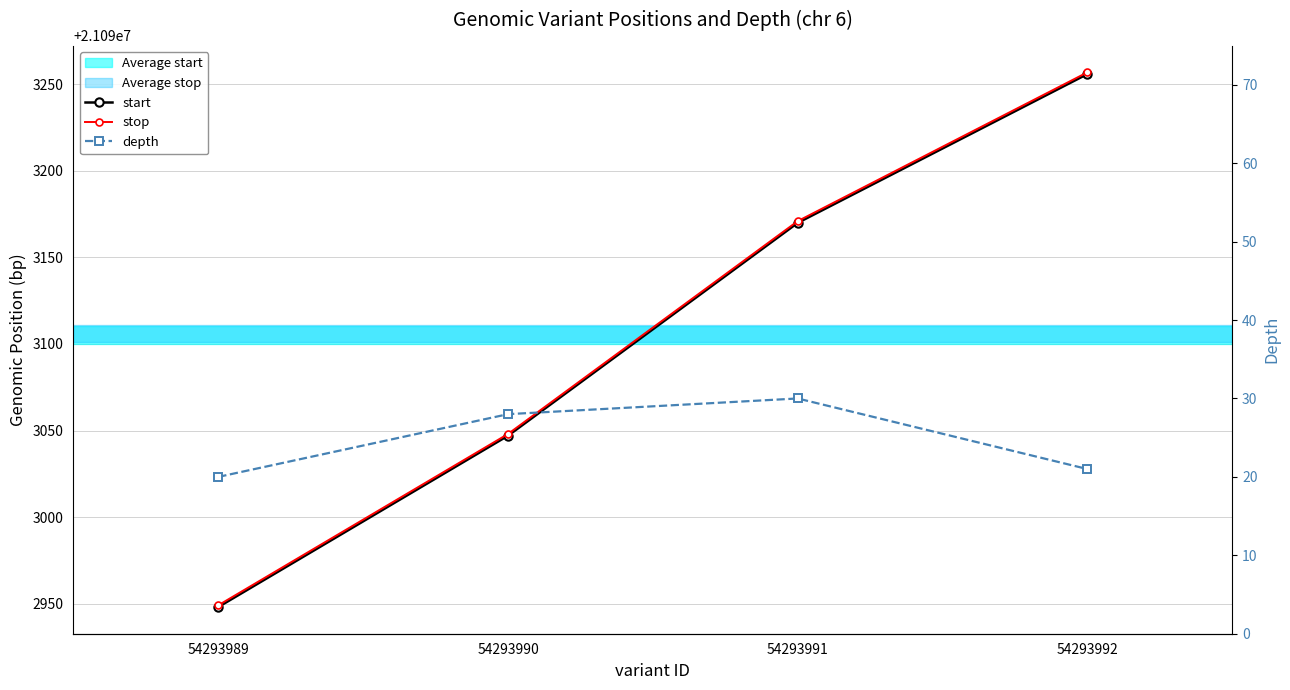

True or false: start has more than 1 points higher than both neighbors.

False